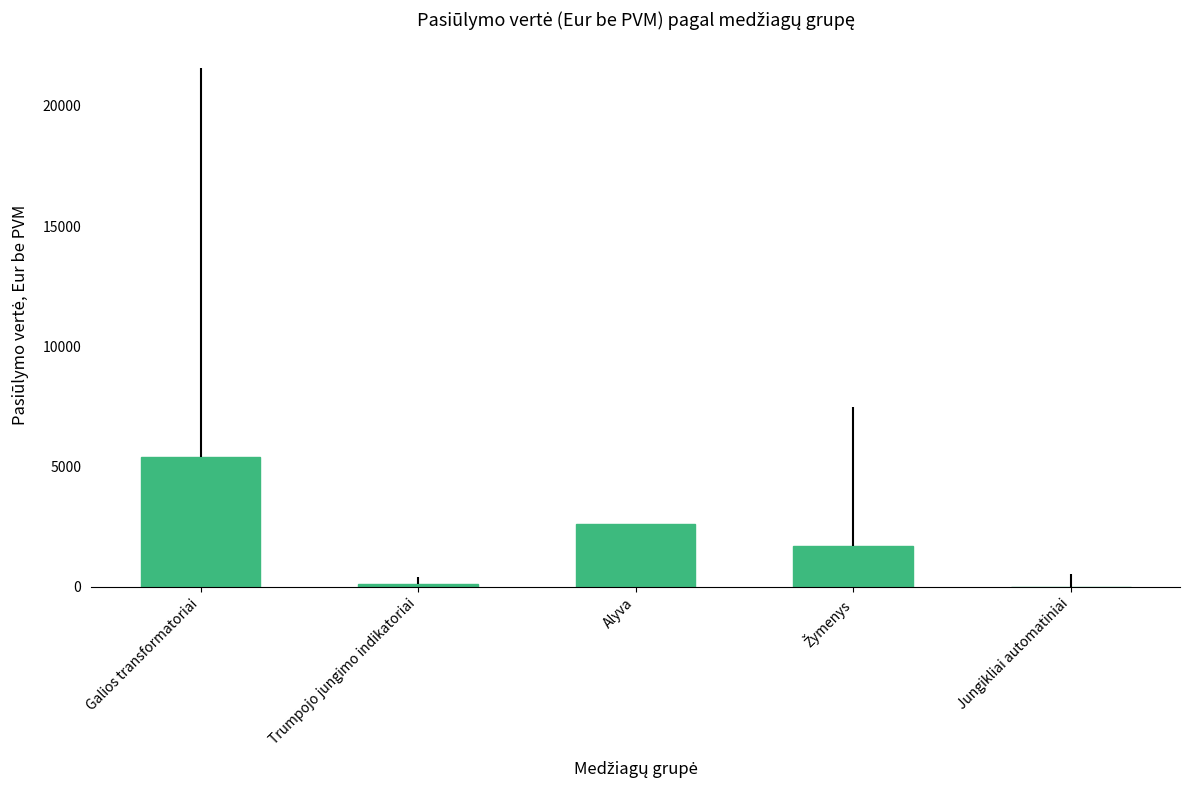

Which has a higher value, Trumpojo jungimo indikatoriai or Alyva?

Alyva